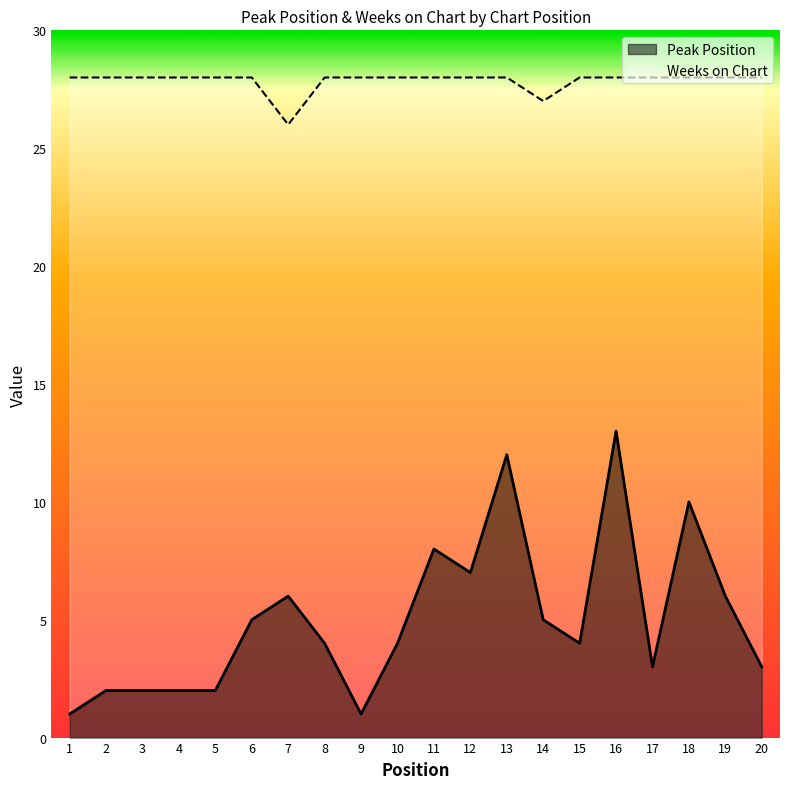

Which category has the lowest value across all series?

1